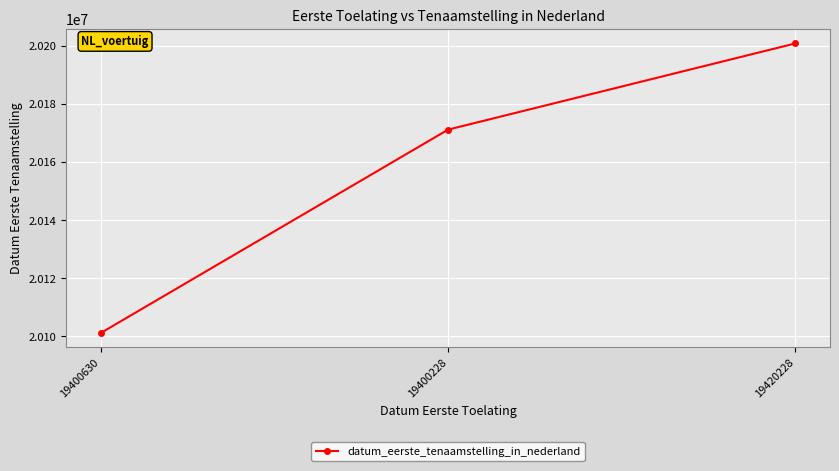

Count the number of data series in this chart.

1